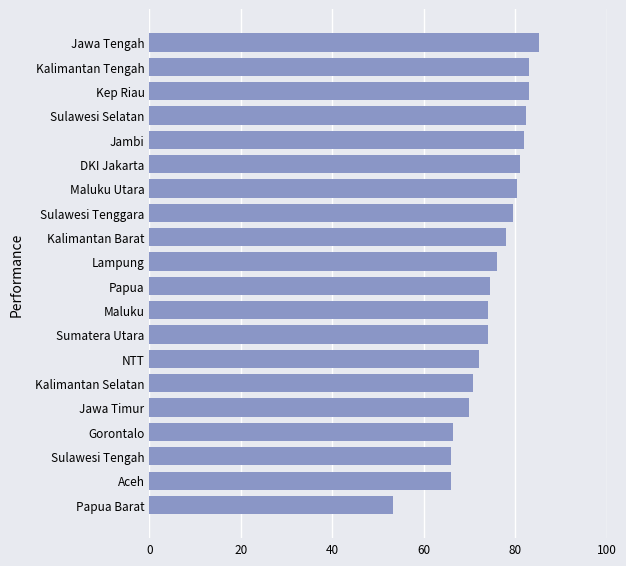

What is the ratio of the value at Kalimantan Barat to the value at DKI Jakarta?

1.0